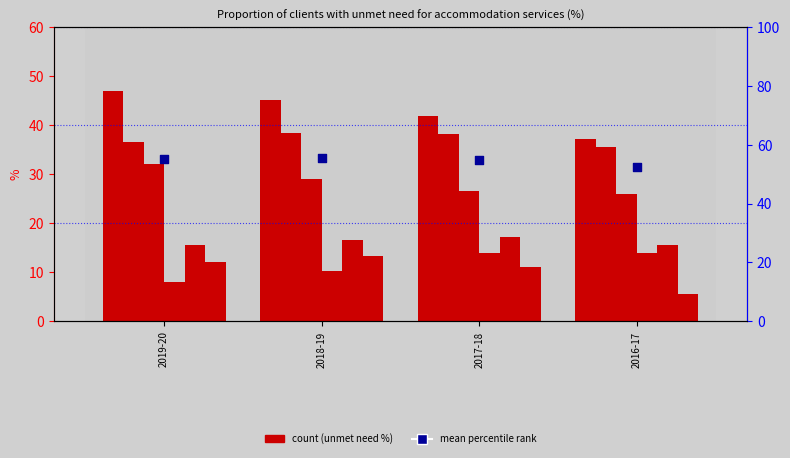

At how many categories does at least one series exceed 15?

4